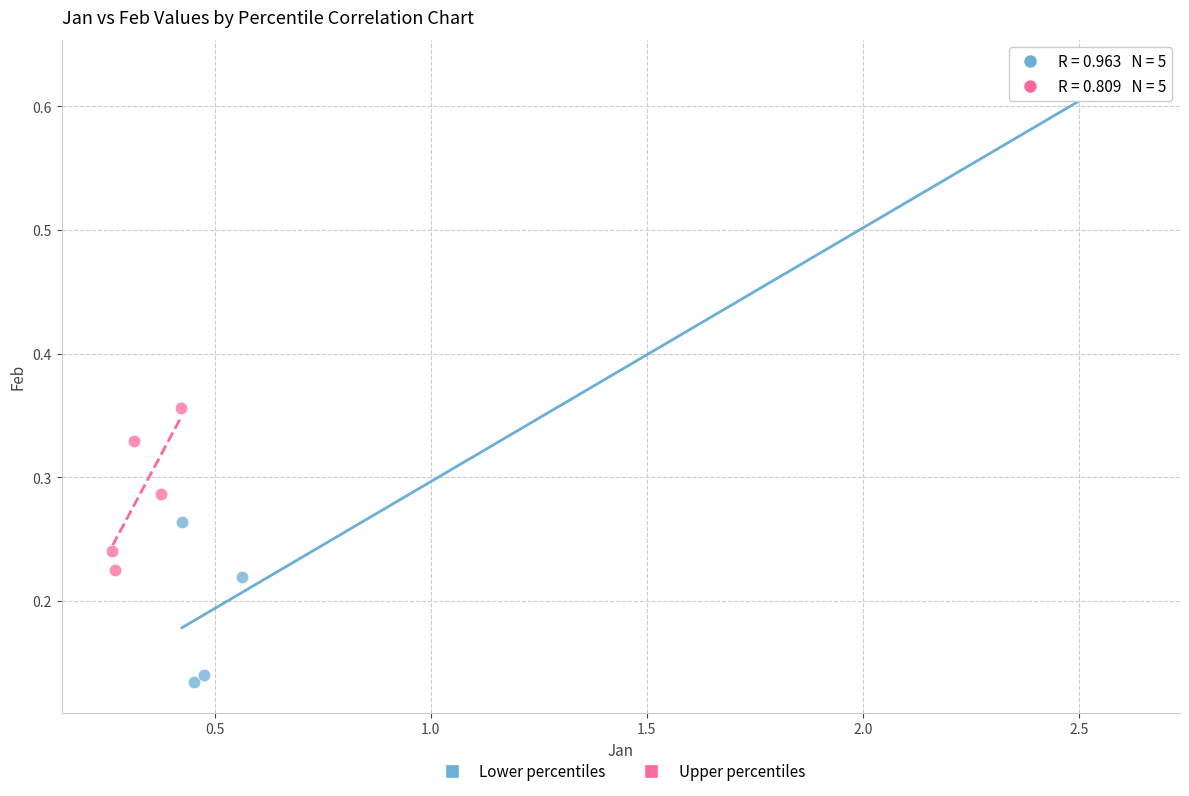

Which series contains the lowest Y value?

Lower percentiles